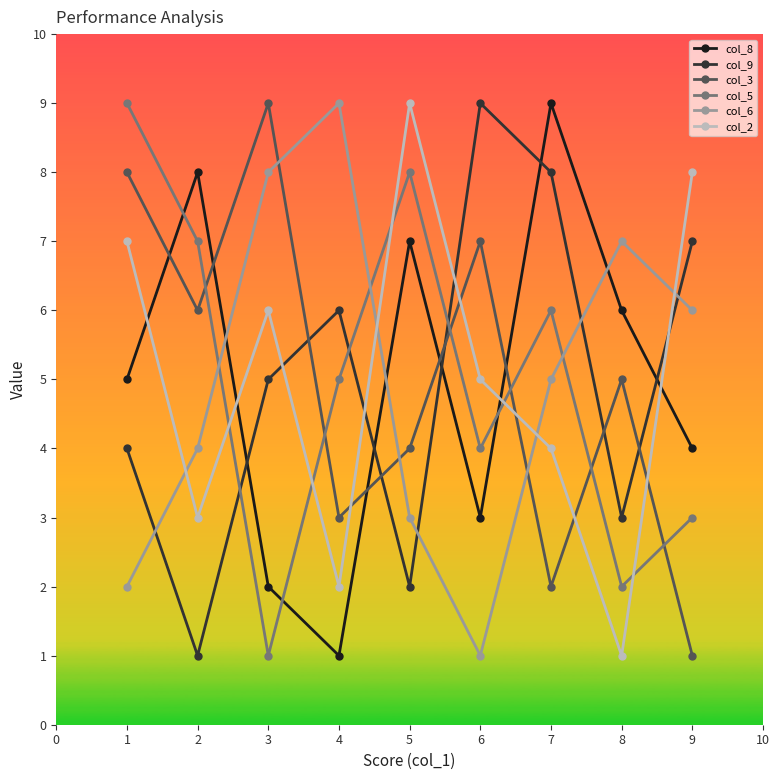

What is the value of the col_3 point at the 1st from the left?

8